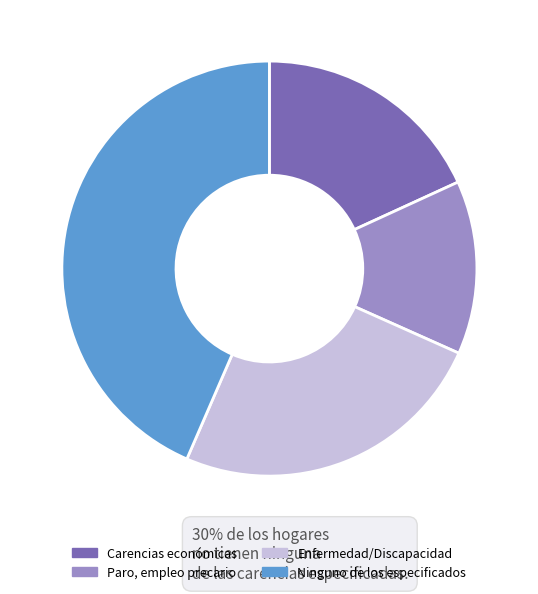

Which slice is the largest?

Ninguno de los especificados